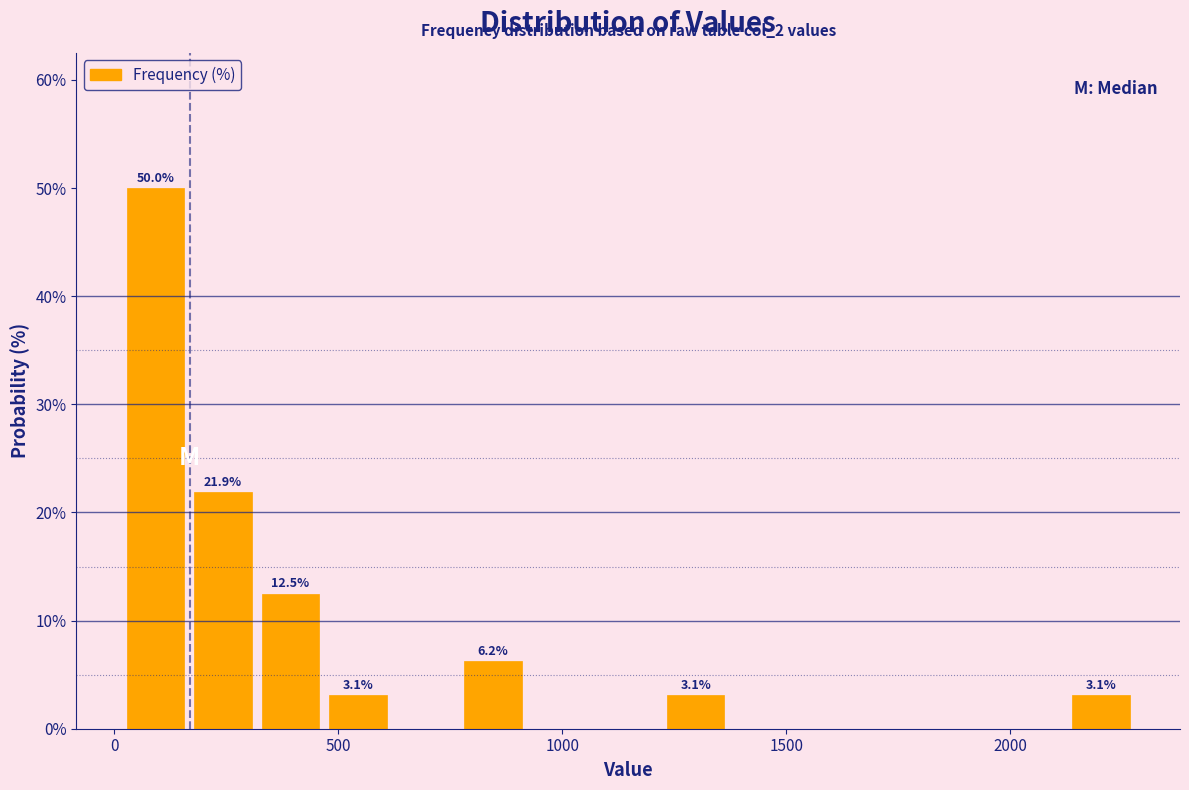

Around what value on the x-axis is the tallest bar? Give the approximate position of its centre, as read against the axis.

100